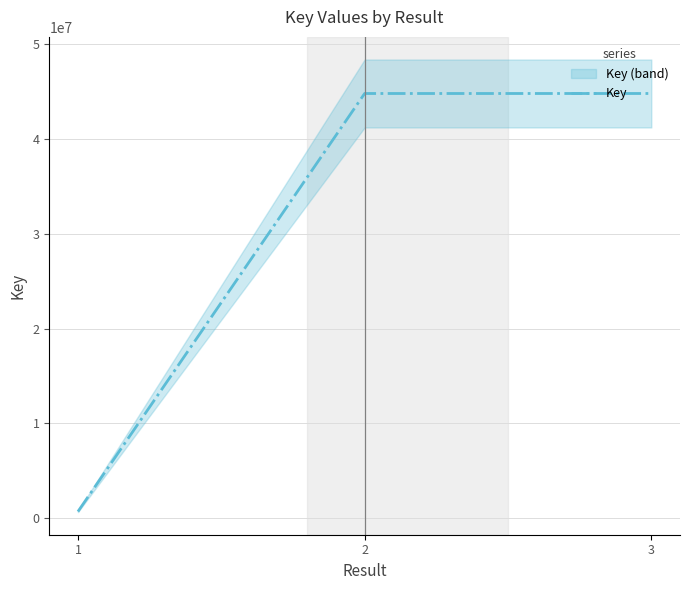

The chart shows a value of 314292 at 1. True or false?

False